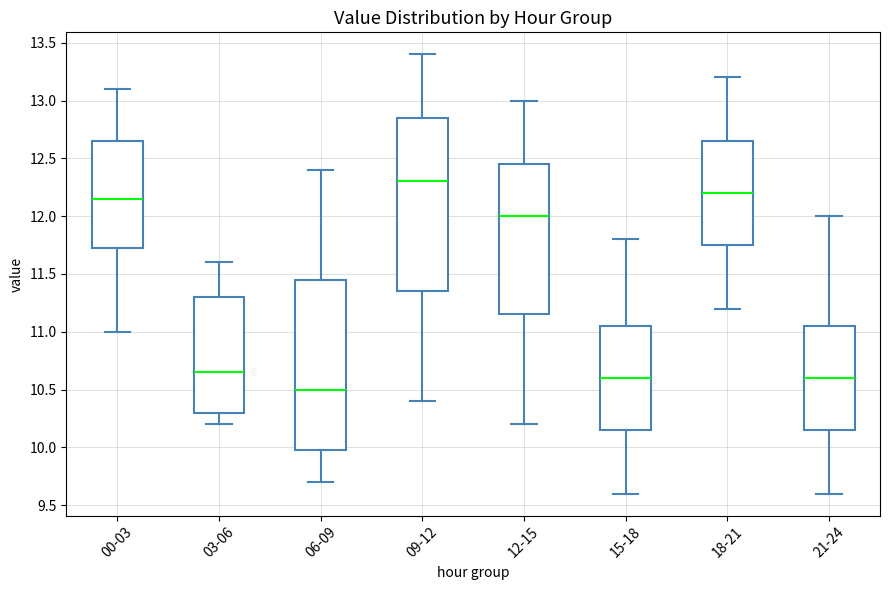

Where is the upper edge of the box for 18-21 on the y-axis? The values are not printed on the chart, so give them approximately, as read against the axis.

12.65